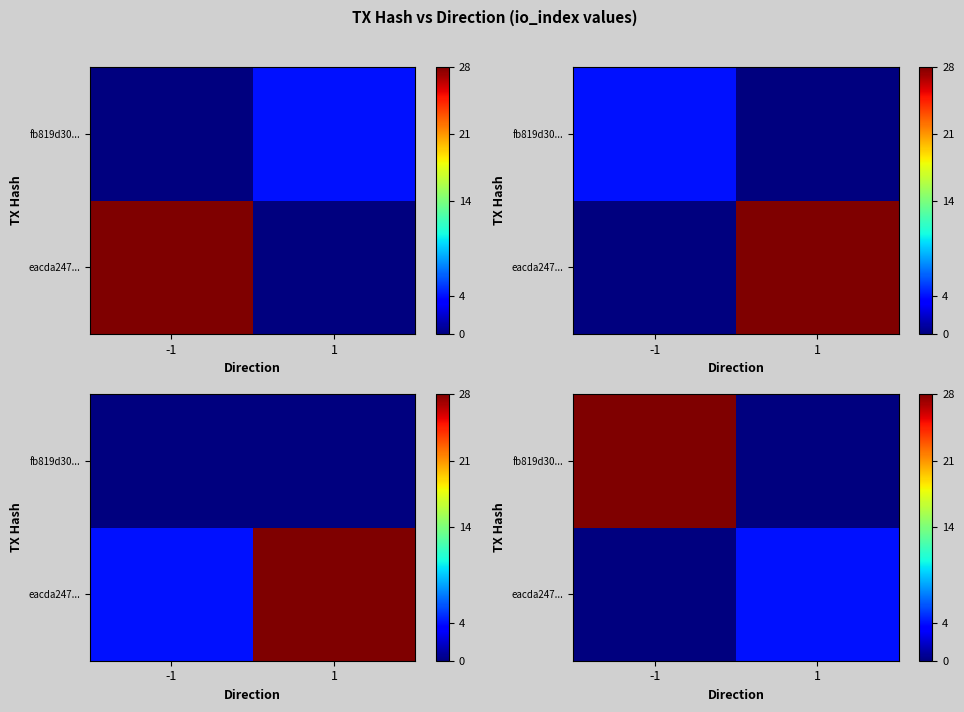

How many data points in eacda247... are less than 4?

1